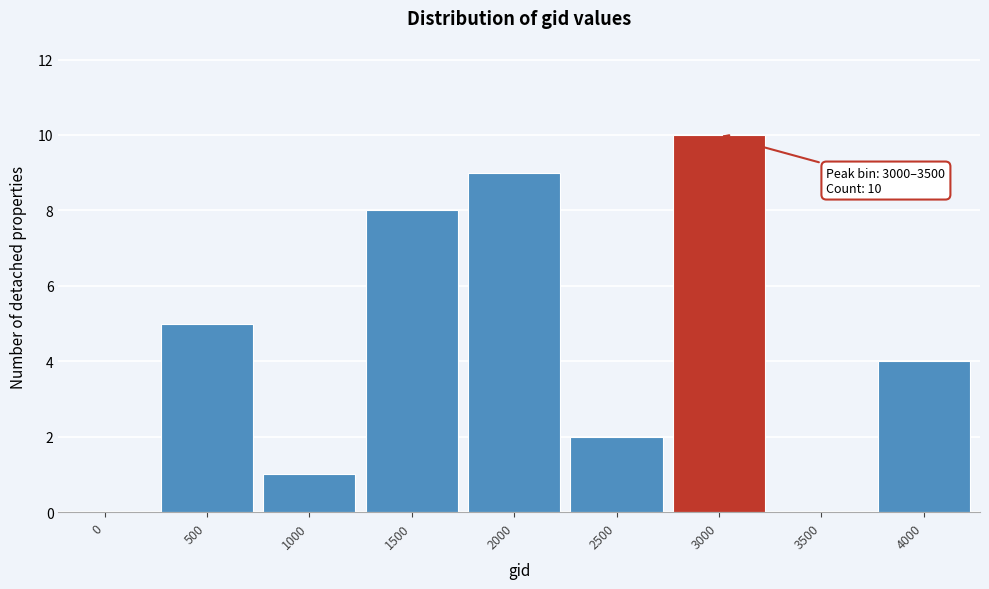

Reading left to right, transcribe all the data shown in this chart.

0=0	500=5	1000=1	1500=8	2000=9	2500=2	3000=10	3500=0	4000=4